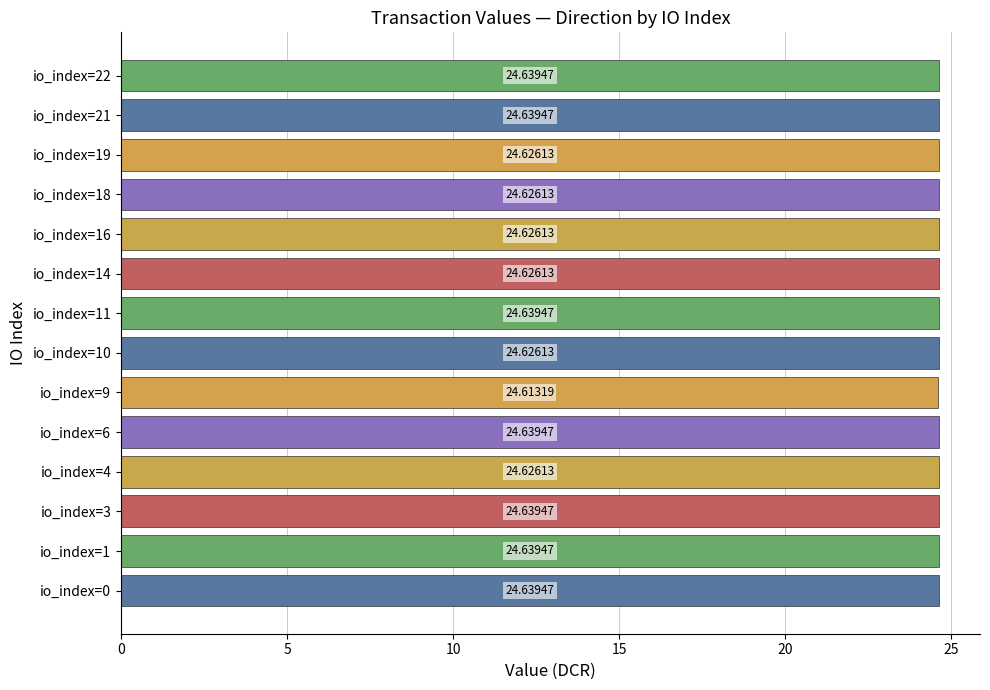

How many series are shown in this chart?

1